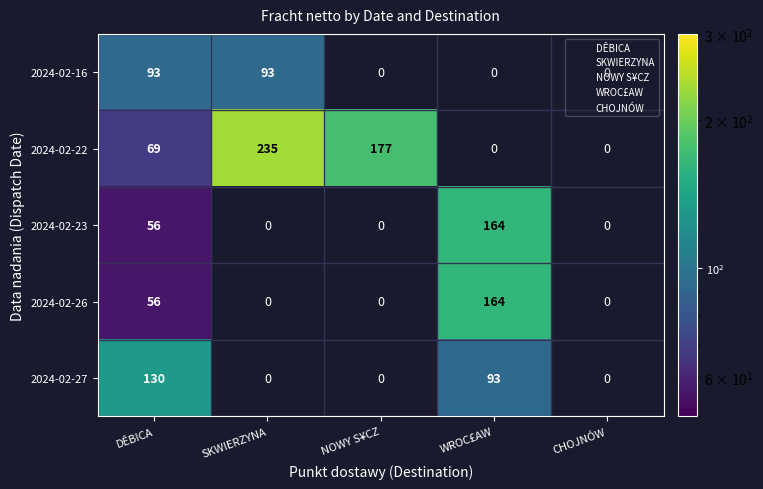

How many positive values does the 2024-02-16 series have?

2